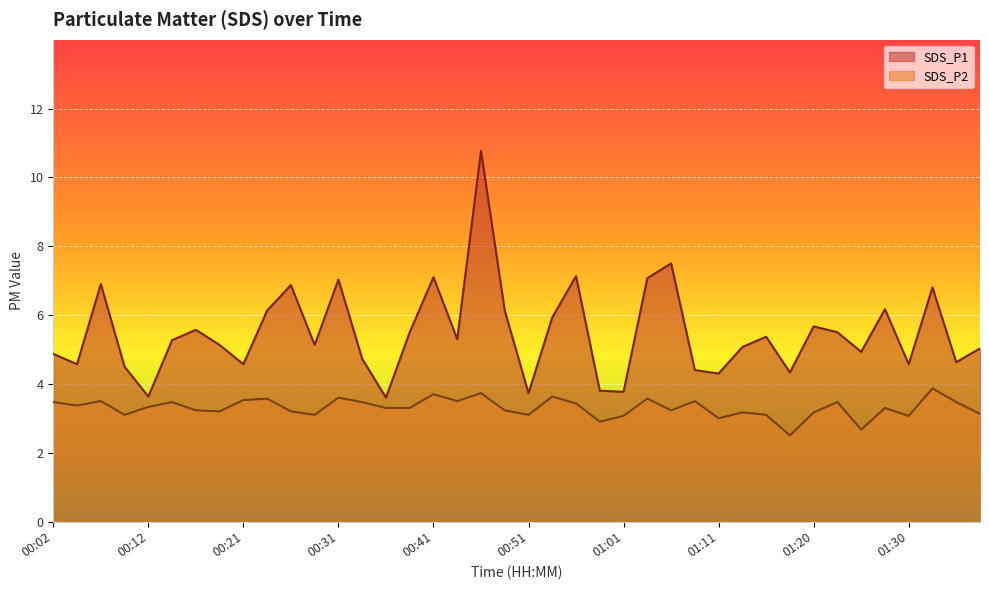

In SDS_P2, how many points are lower than both neighbors (excluding endpoints)?

12